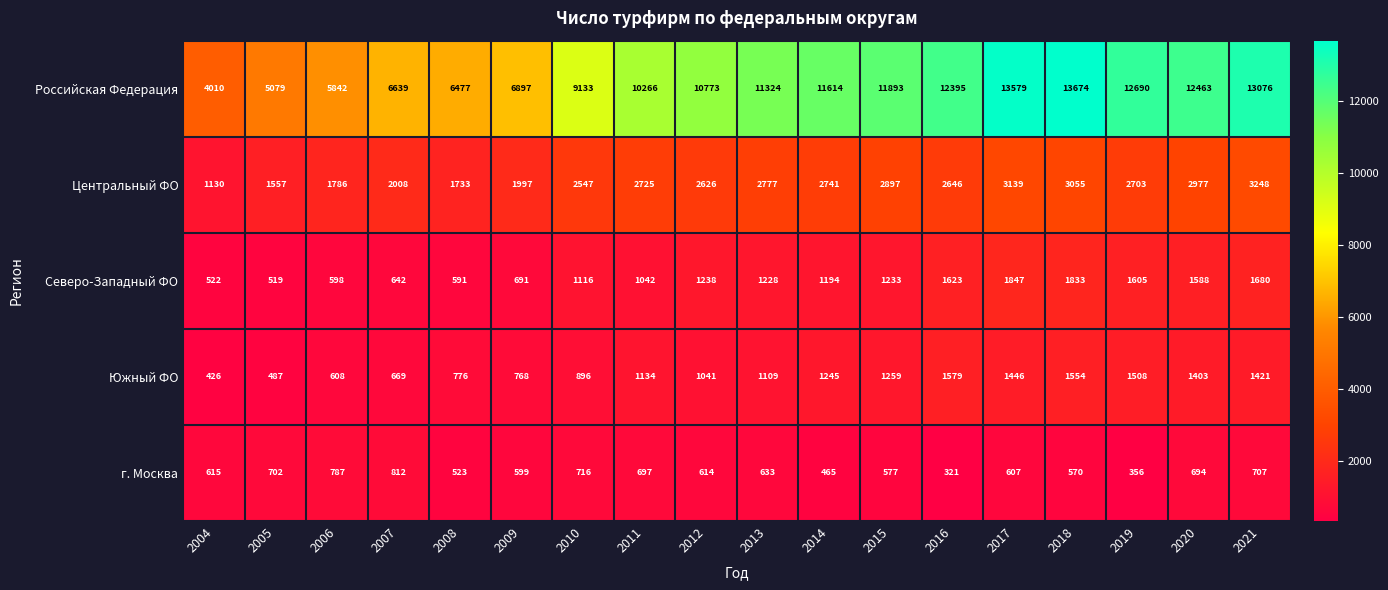

Which category has the highest value in the Северо-Западный ФО series?

2017